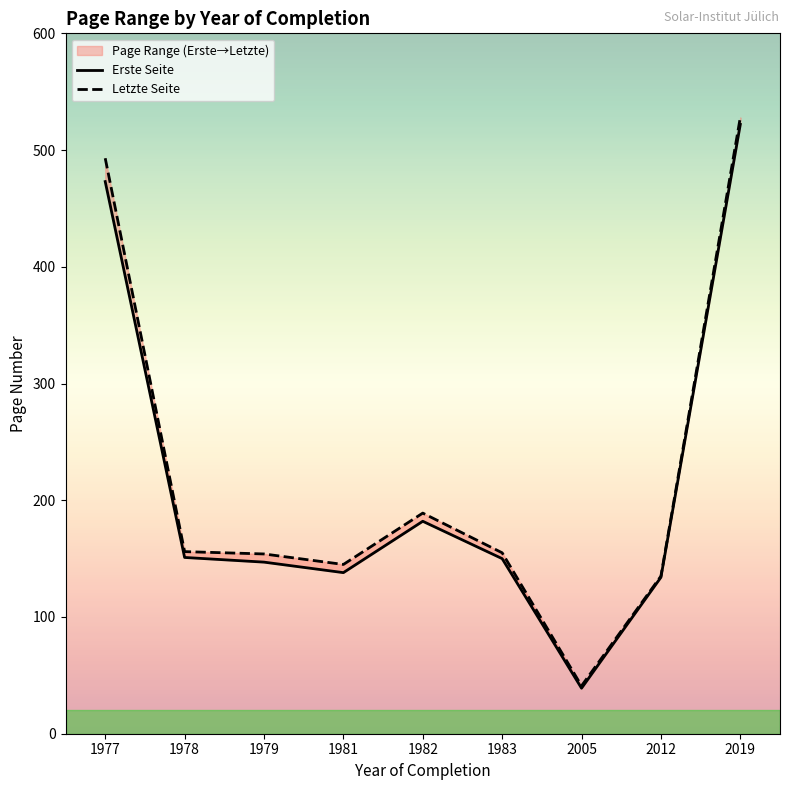

List the series in order of their peak value, lowest first.

Erste Seite, Letzte Seite